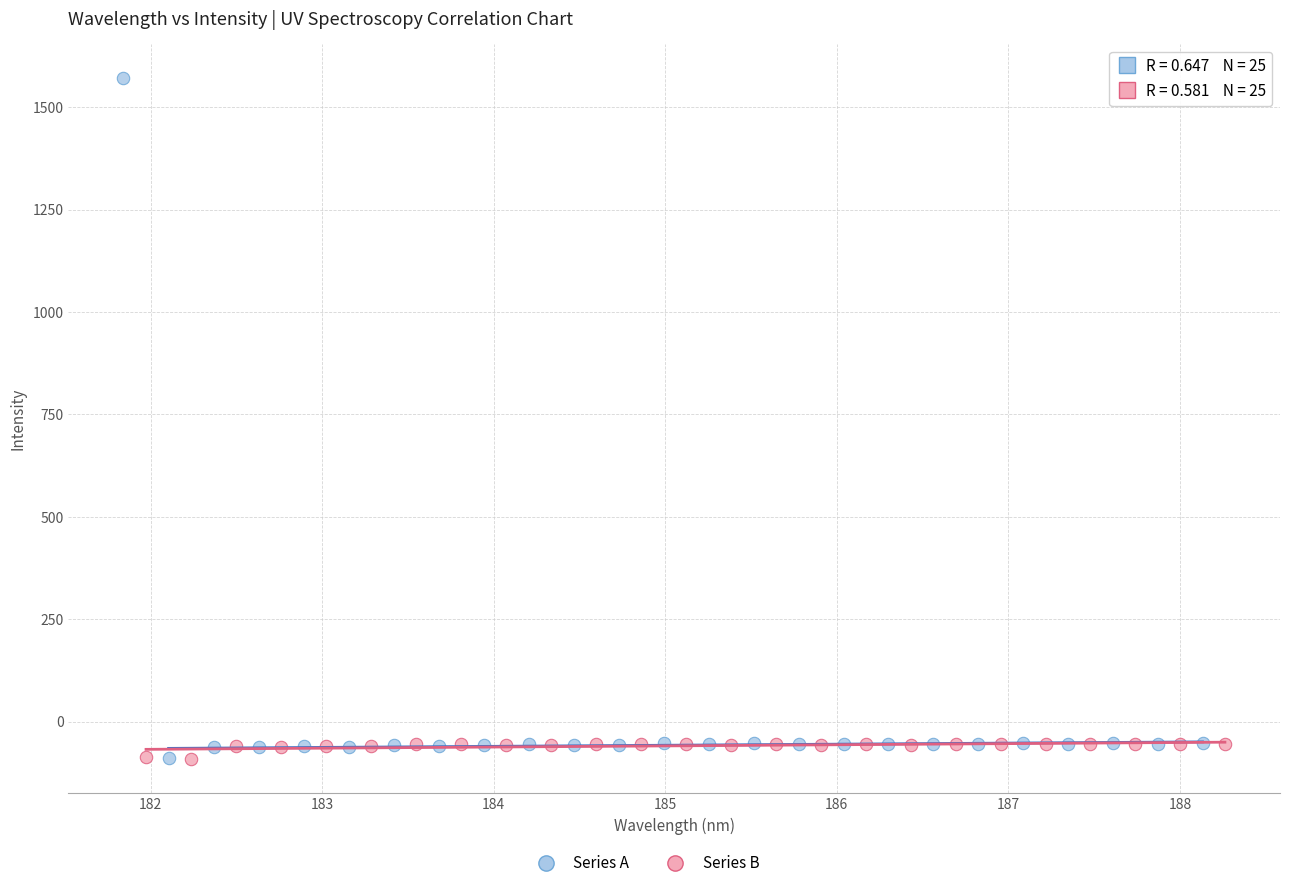

Which series has the widest spread of Y values?

Series A